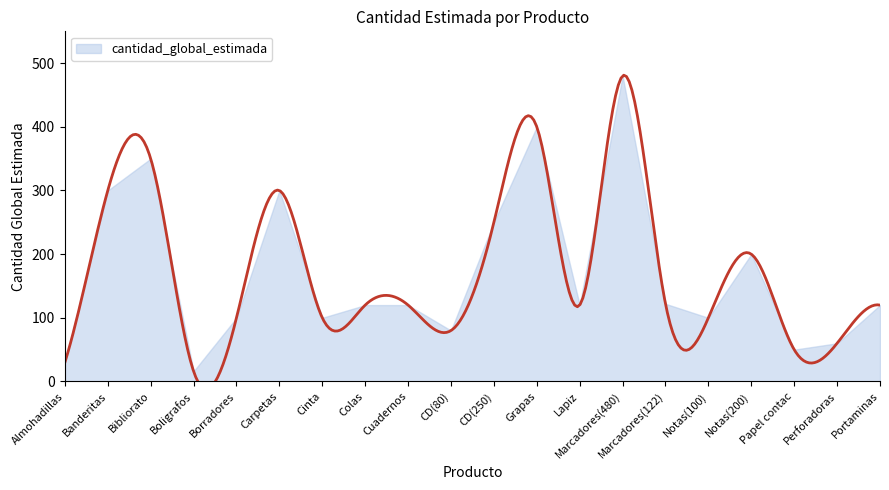

What is the ratio of the value at Borradores to the value at CD(250)?

0.4